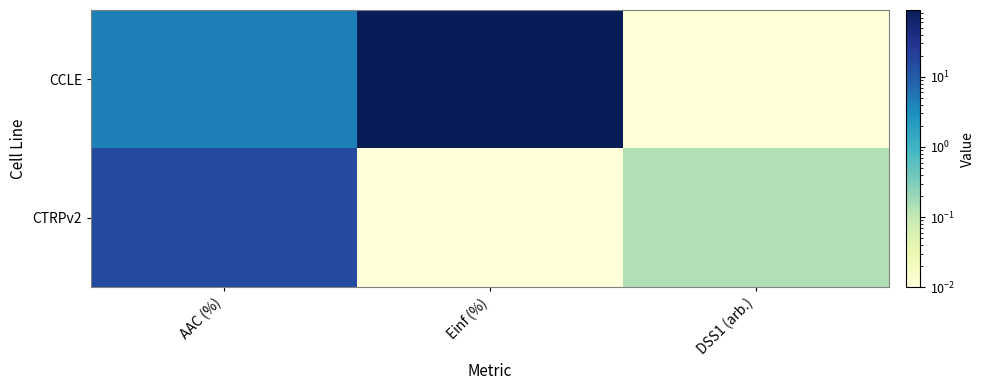

What is the maximum value shown in the chart?

89.6